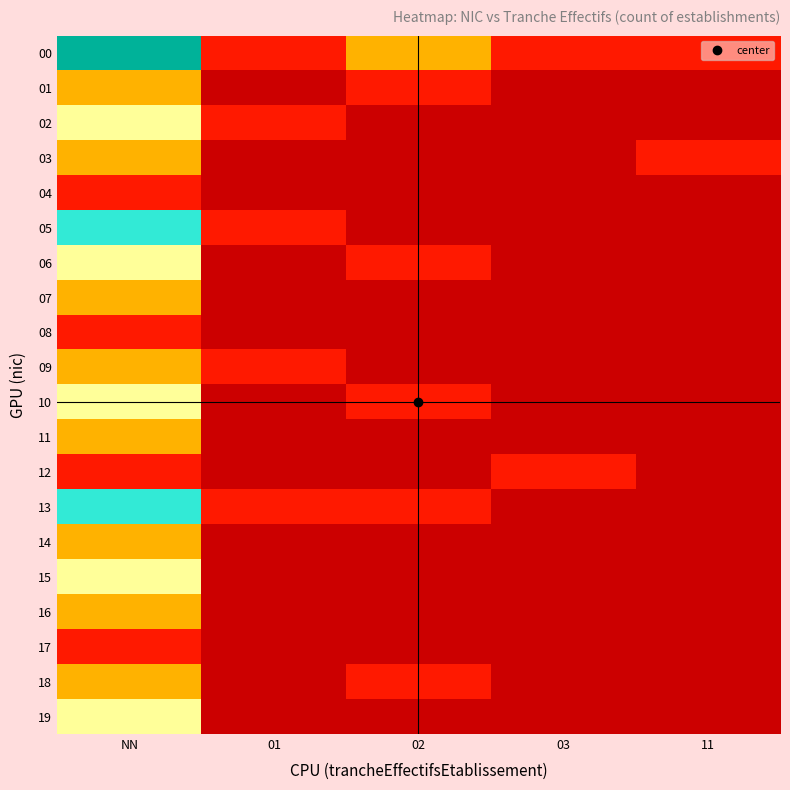

Rank the series by their maximum value, from highest to lowest.

00, 05, 13, 02, 06, 10, 15, 19, 01, 03, 07, 09, 11, 14, 16, 18, 04, 08, 12, 17